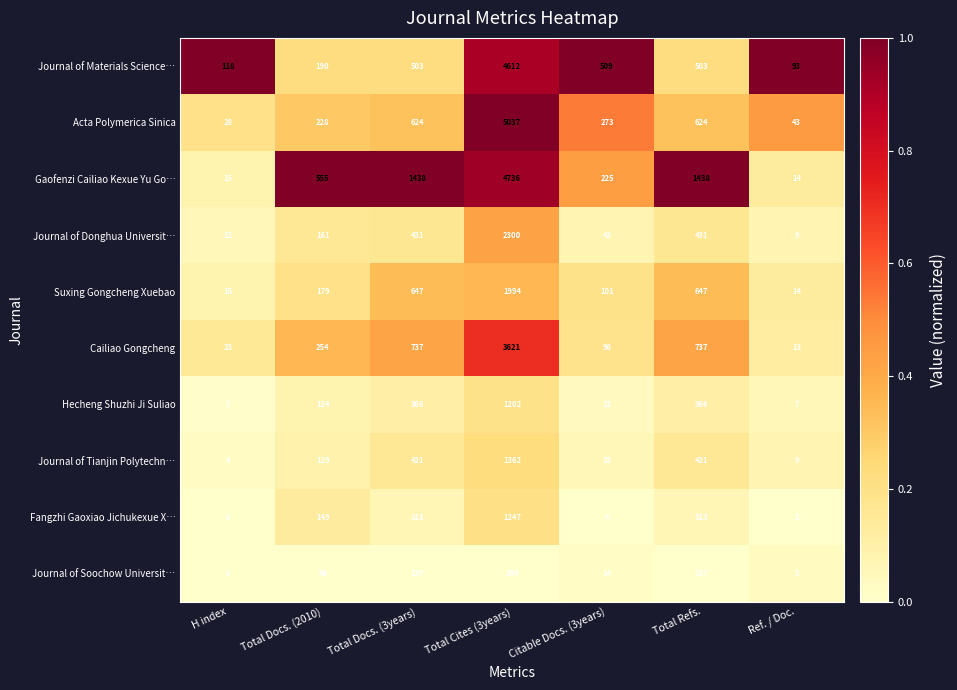

Rank the series by their maximum value, from highest to lowest.

Acta Polymerica Sinica, Gaofenzi Cailiao Kexue Yu Go…, Journal of Materials Science…, Cailiao Gongcheng, Journal of Donghua Universit…, Suxing Gongcheng Xuebao, Journal of Tianjin Polytechn…, Fangzhi Gaoxiao Jichukexue X…, Hecheng Shuzhi Ji Suliao, Journal of Soochow Universit…